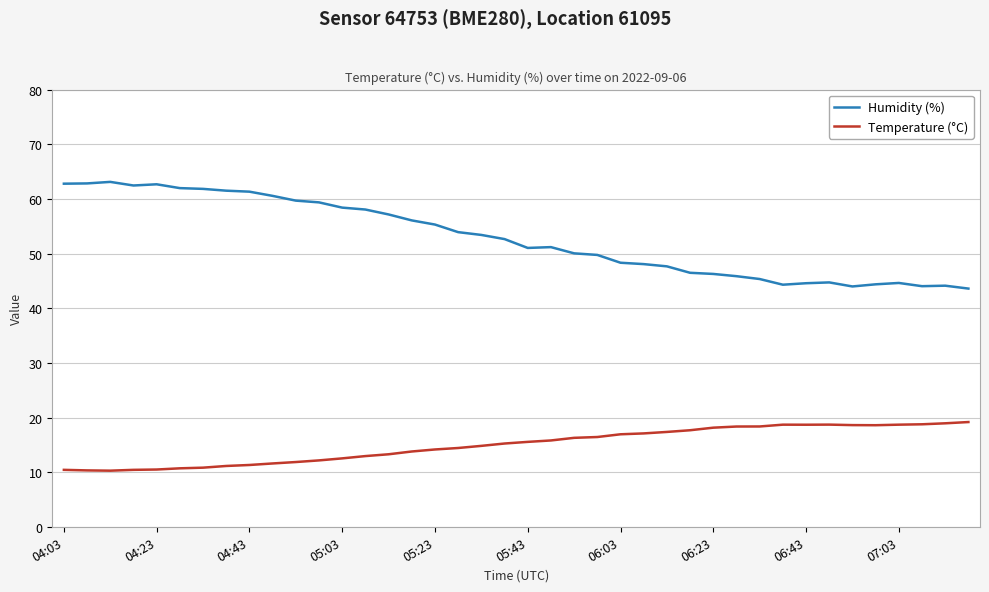

Does the chart display data point markers on the line(s)?

No